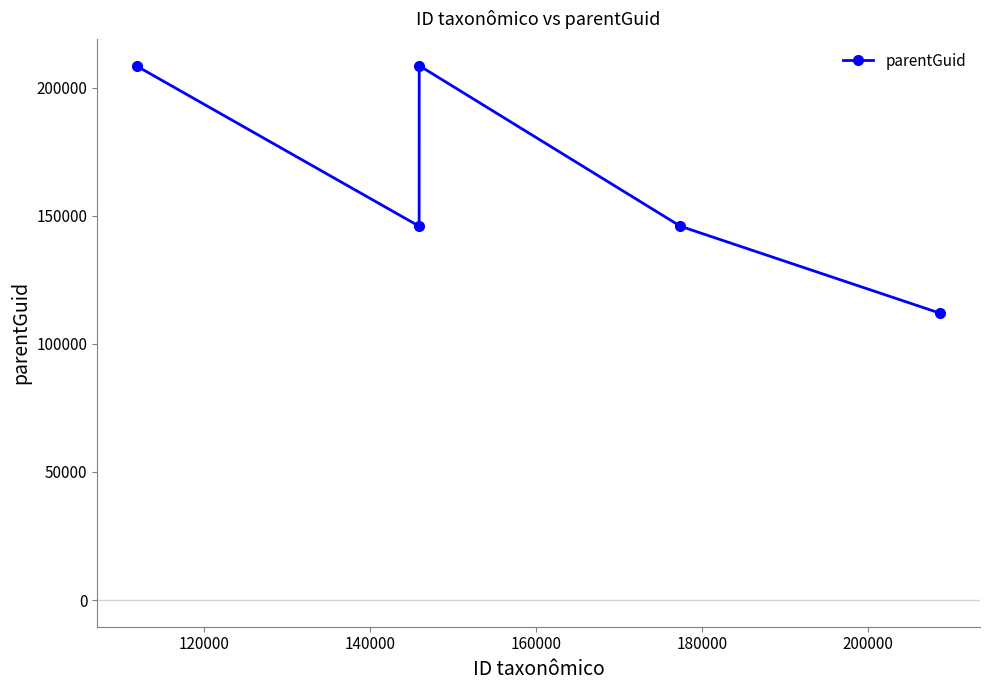

What is the minimum value shown in the chart?

111998